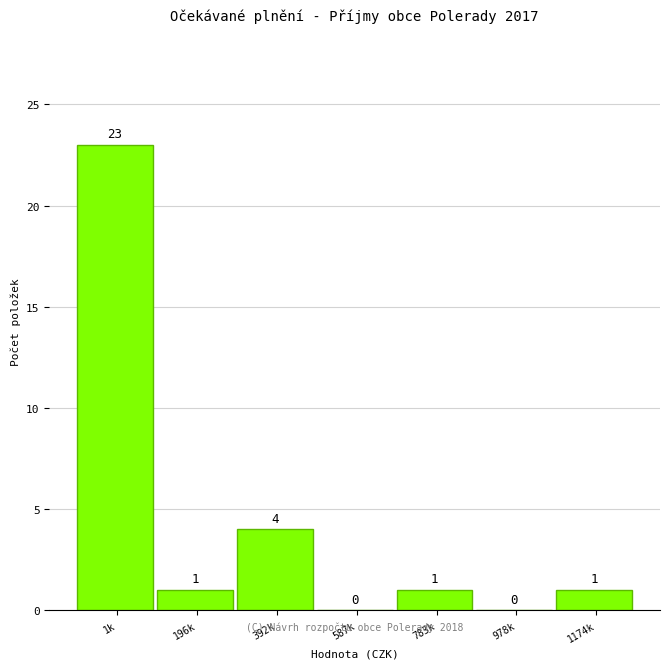

Reading left to right, list all the values displayed in this chart.

1k=23	196k=1	392k=4	587k=0	783k=1	978k=0	1174k=1